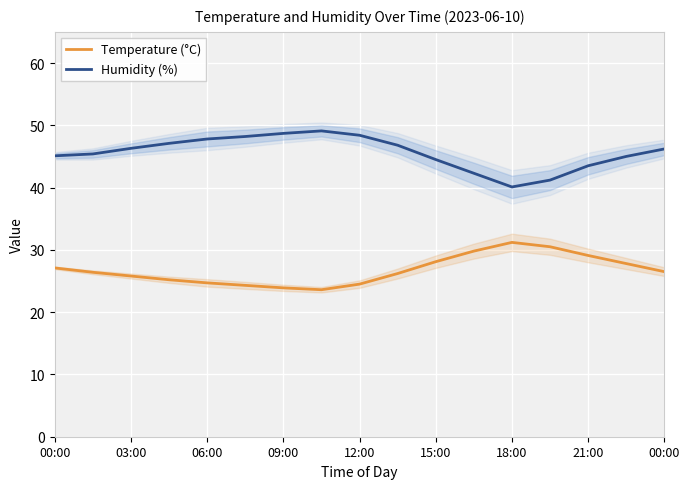

What is the sum of all Temperature (°C) values?

454.7